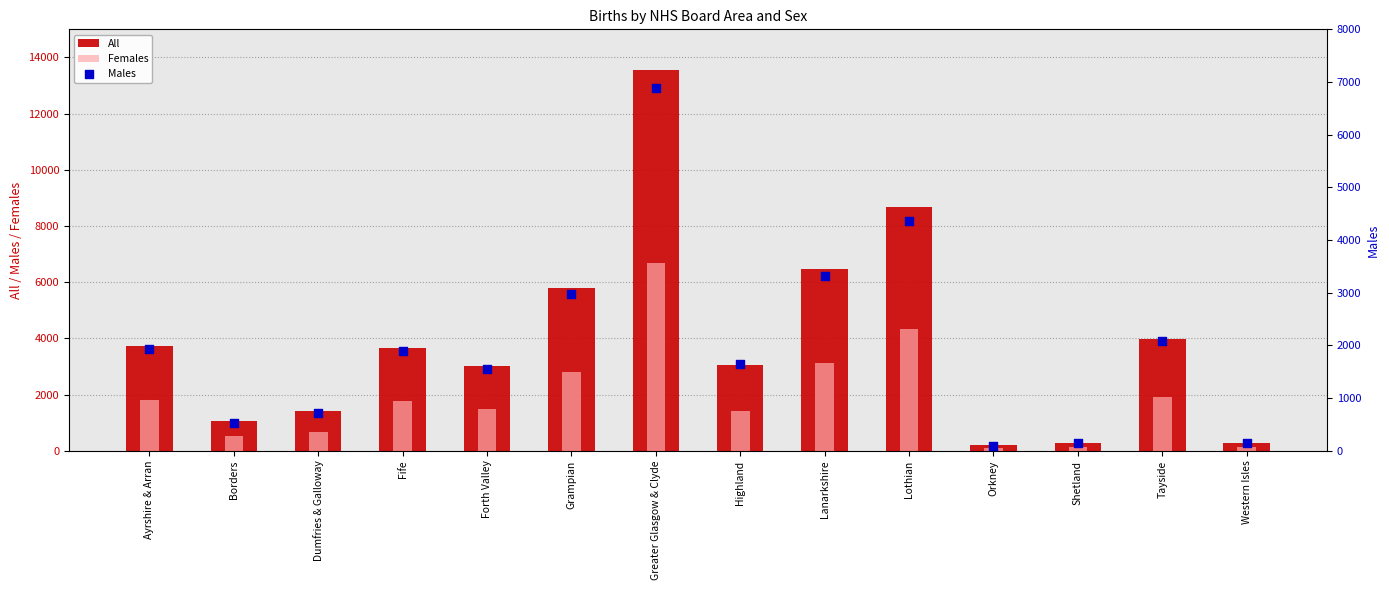

What is the total value across all series at Grampian?

11570